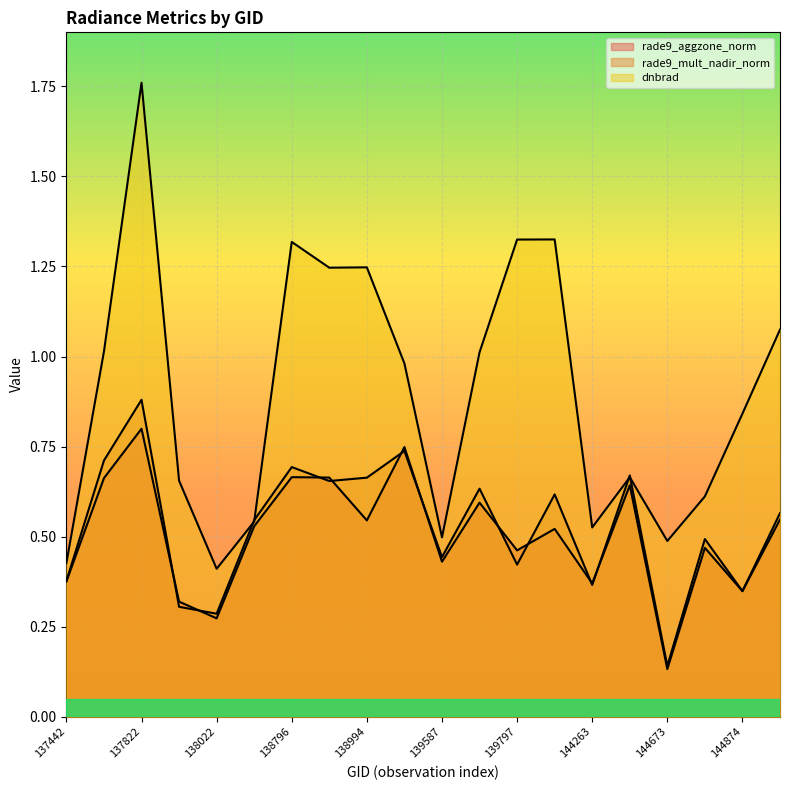

At which category is the sum across all series the highest?

137822